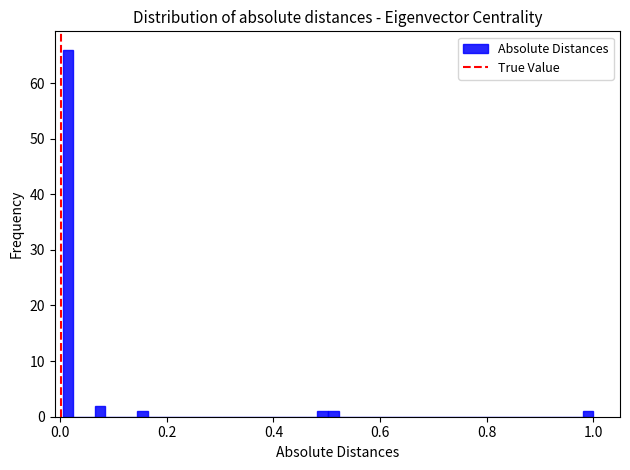

Around what value on the x-axis is the tallest bar? Give the approximate position of its centre, as read against the axis.

0.02